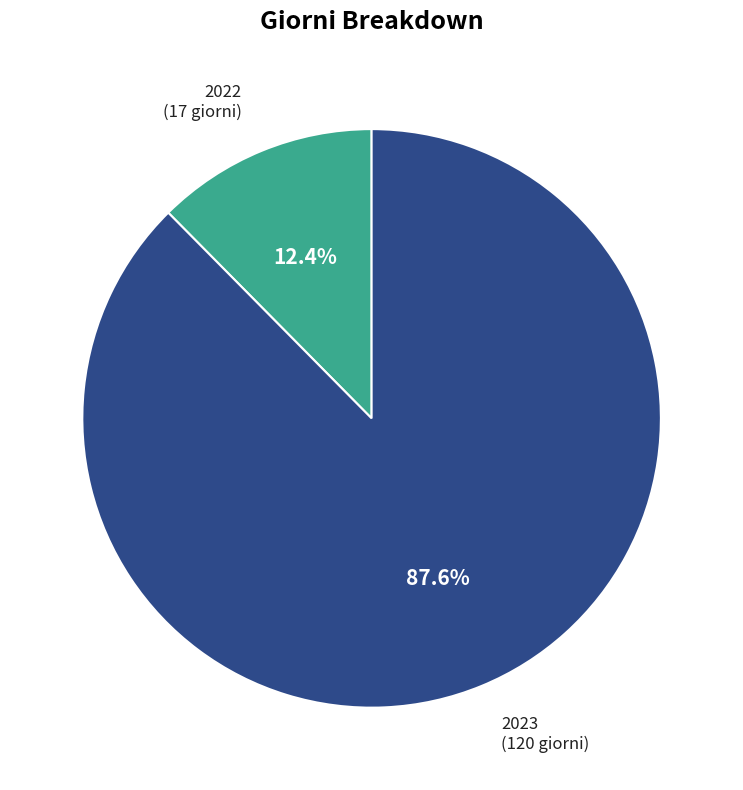

What percentage is NOT represented by 2023?

12.4%